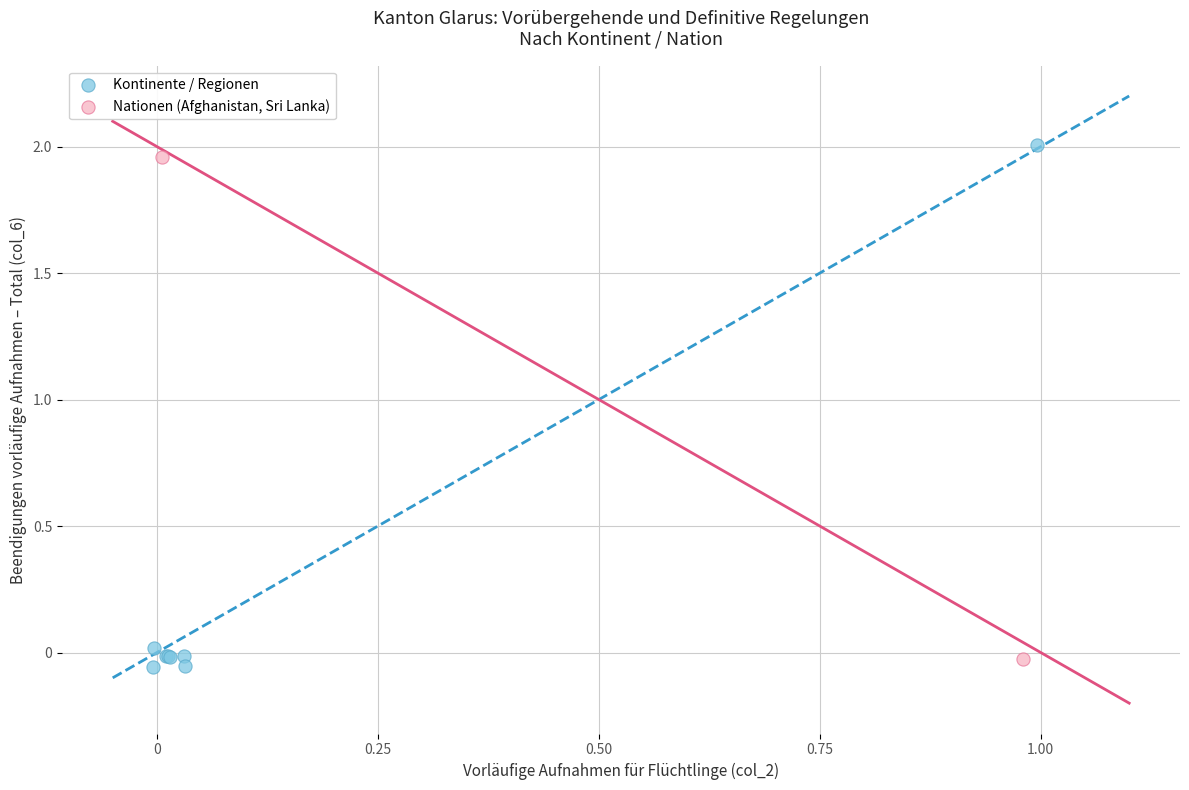

What are all the series names shown in the legend?

Kontinente / Regionen, Nationen (Afghanistan, Sri Lanka)